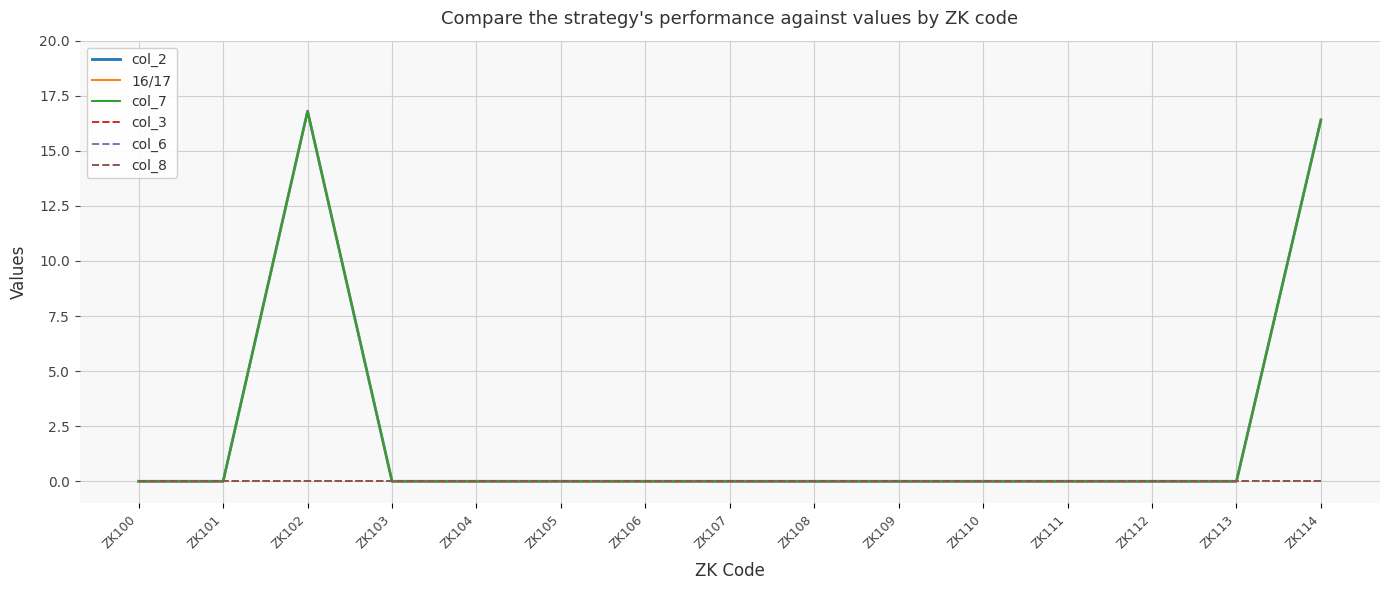

Which category has the highest value in the col_3 series?

ZK100